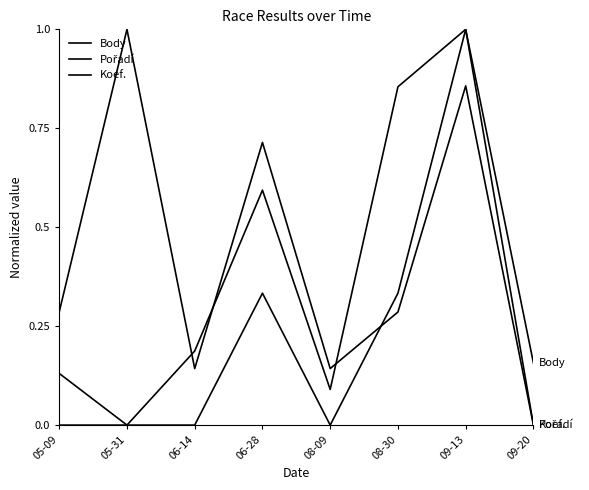

Is it true that Koef. equals -0.5 at 09-20?

False